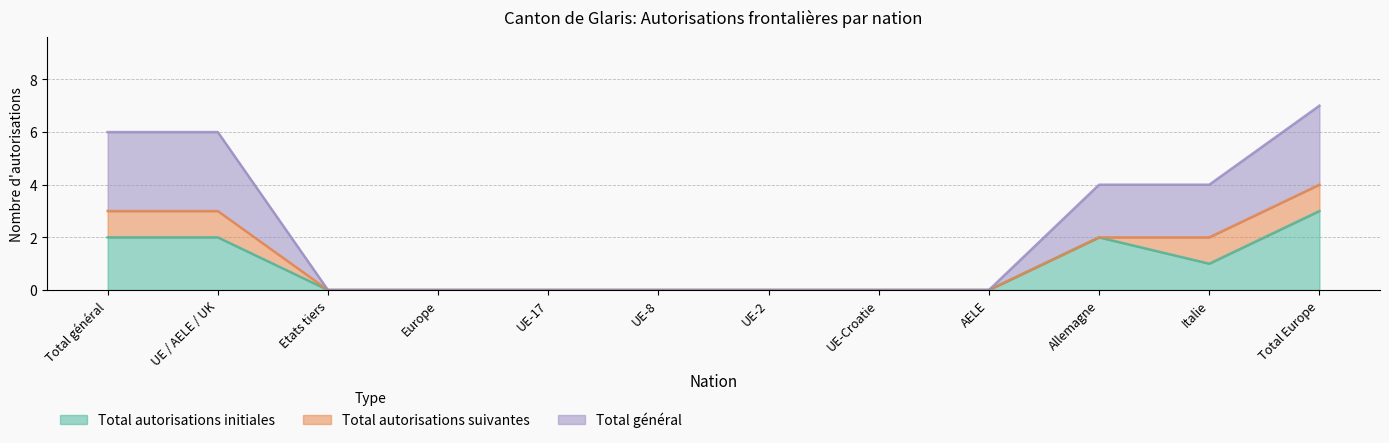

What is the difference between the Total général values at UE-17 and Total général?

6